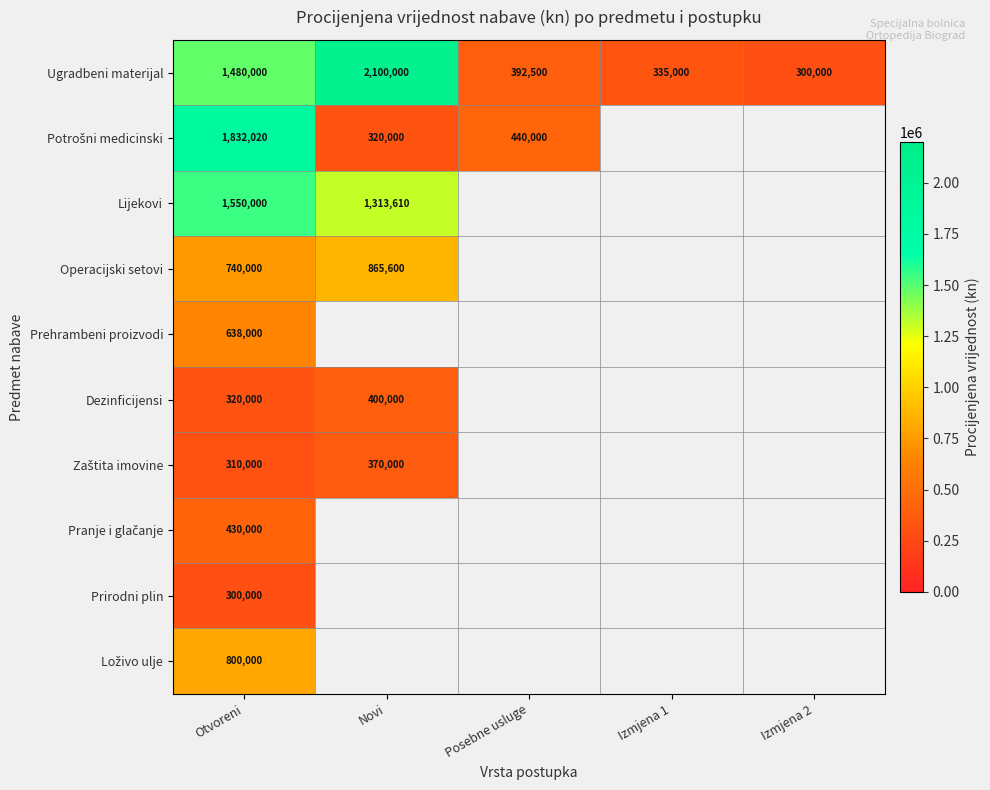

At how many categories does at least one series exceed 916159?

2